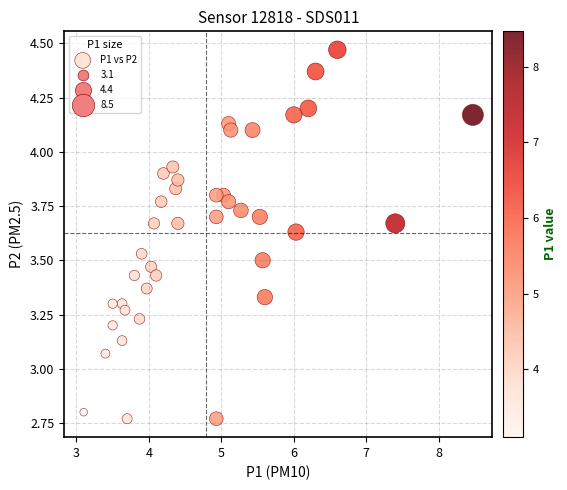

What is the range of Y values (max minus min)?

1.7